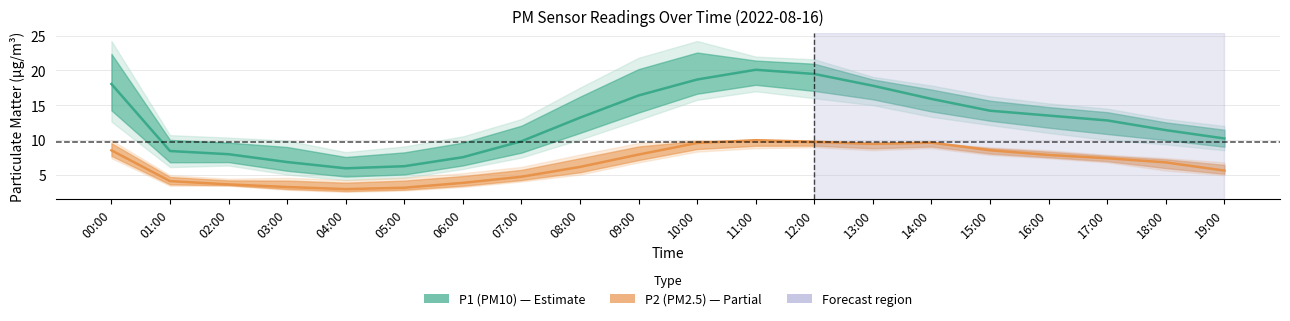

What are all the series names shown in the legend?

P1 (PM10), P2 (PM2.5)